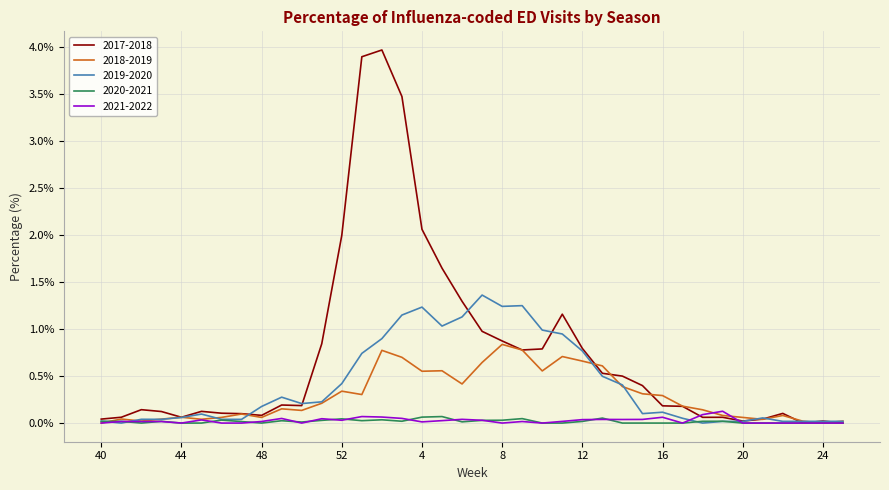

Which series has the largest range (max minus min)?

2017-2018